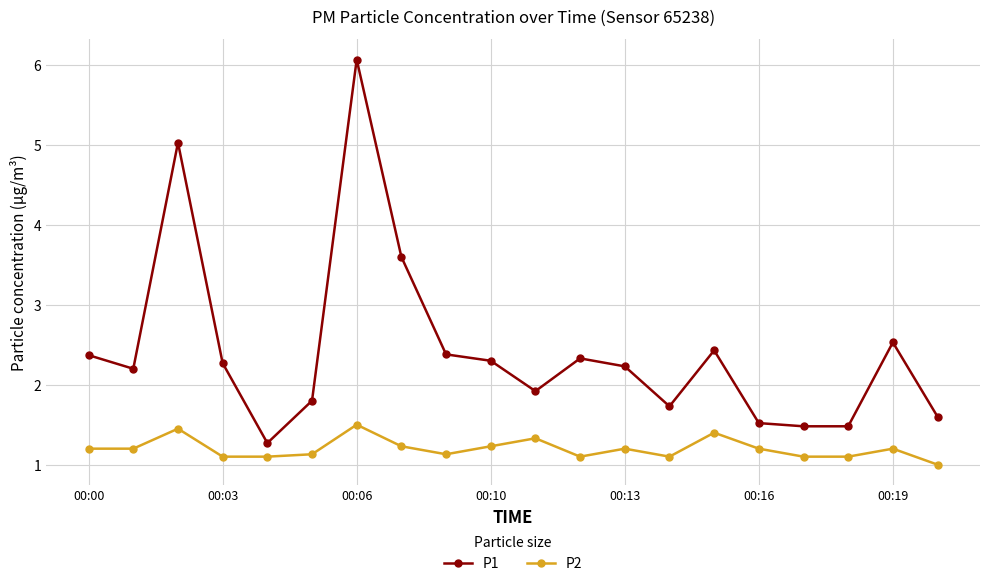

At how many categories does at least one series exceed 2?

12